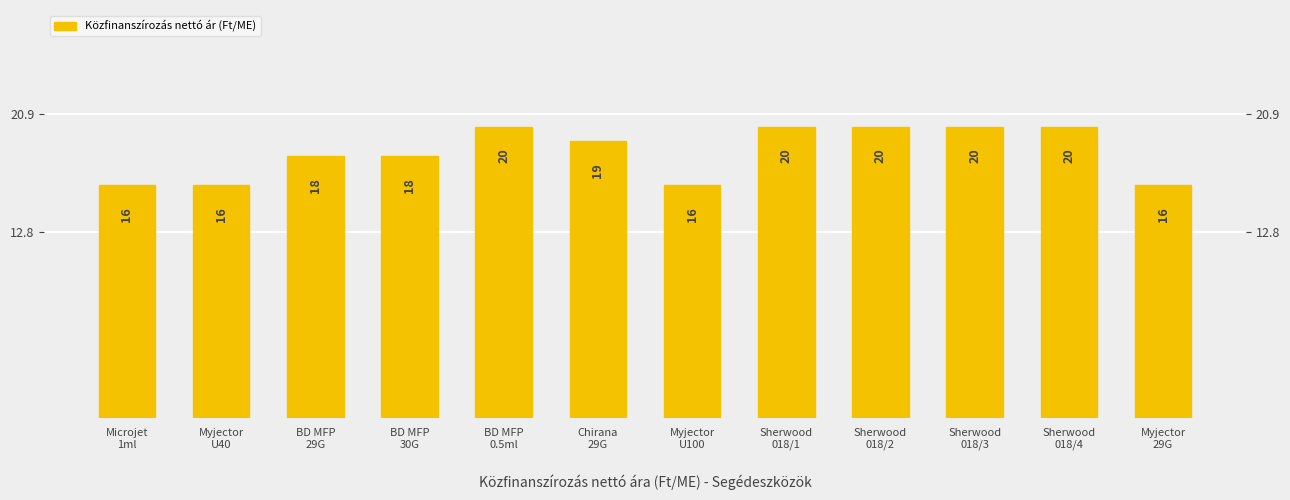

Which label corresponds to the smallest value in the chart?

Microjet
1ml